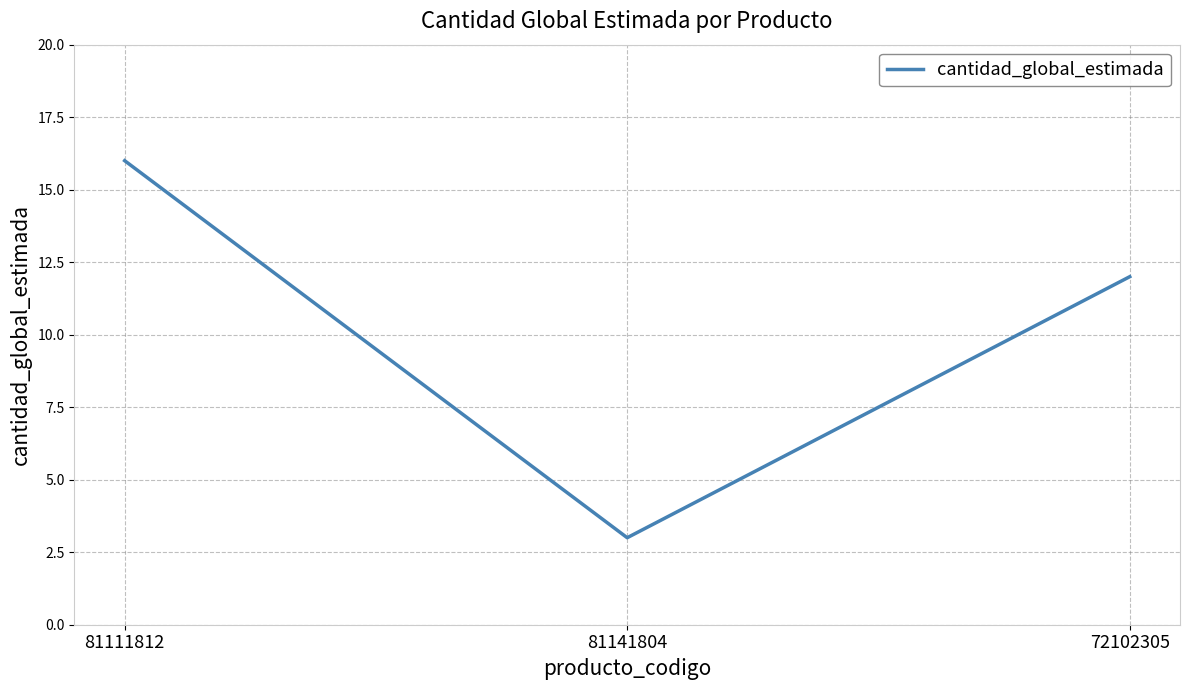

What position from the right is 81141804?

2